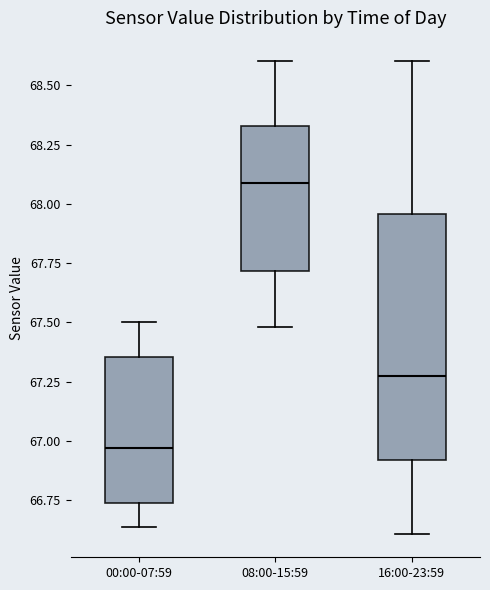

Reading left to right, read every box against the y-axis: the position of its median line, the range the box covers, and the ends of its whiskers. The values are not printed on the chart, so give them approximately, as read against the axis.

00:00-07:59: median 66.95, box 66.75 to 67.35, whiskers 66.65 to 67.50
08:00-15:59: median 68.10, box 67.70 to 68.35, whiskers 67.50 to 68.60
16:00-23:59: median 67.30, box 66.90 to 67.95, whiskers 66.60 to 68.60